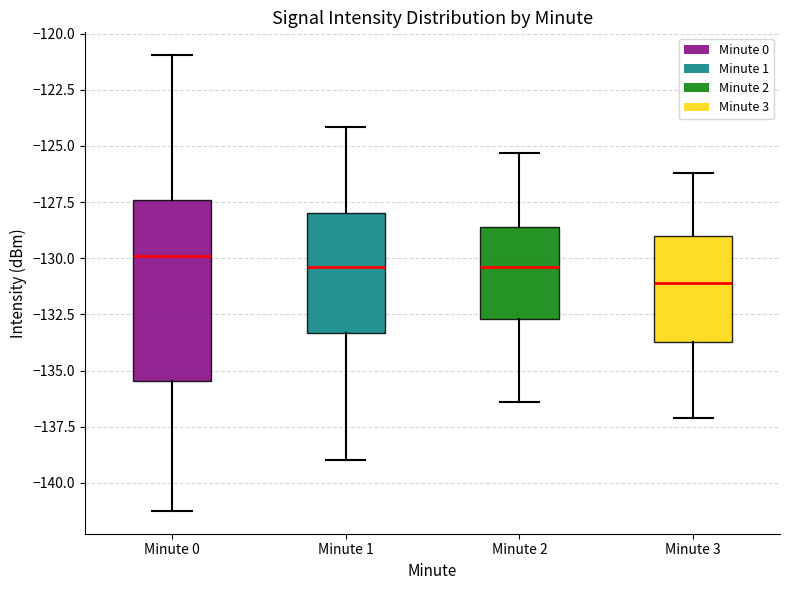

Where does the lower whisker of the box for Minute 1 end on the y-axis? The values are not printed on the chart, so give them approximately, as read against the axis.

-139.0